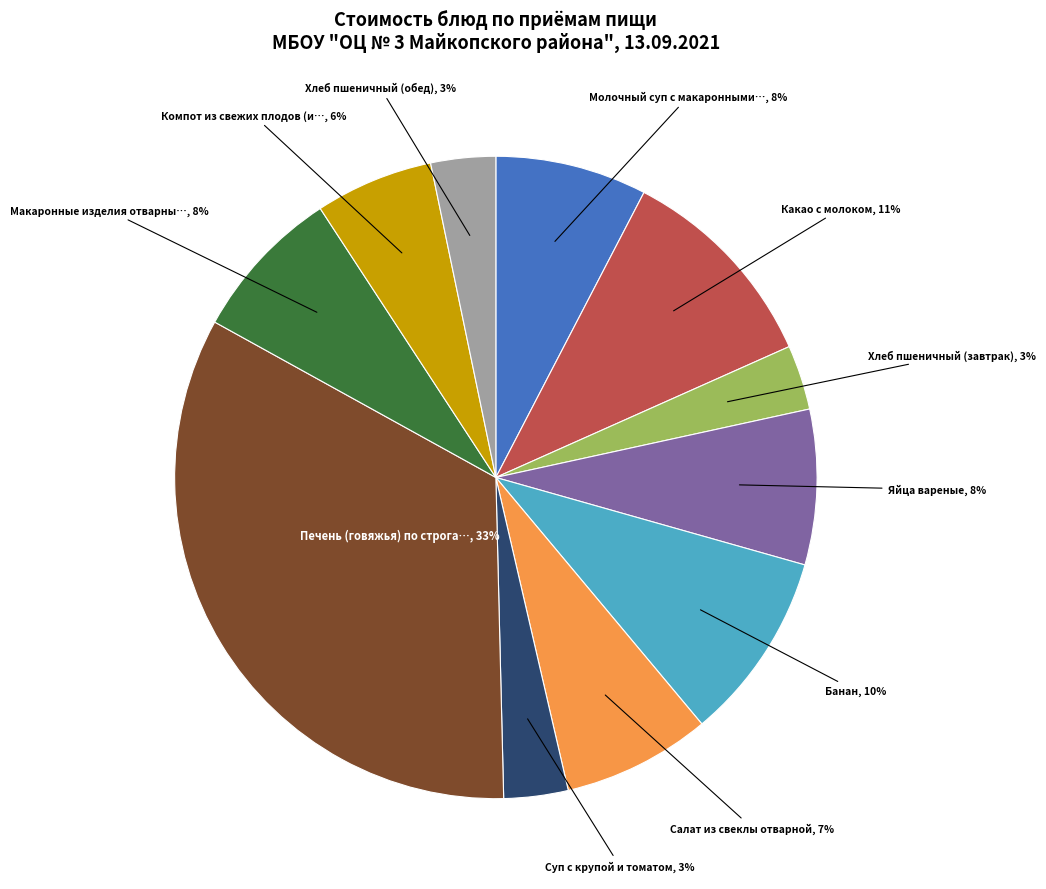

Is there a majority slice in this chart?

No